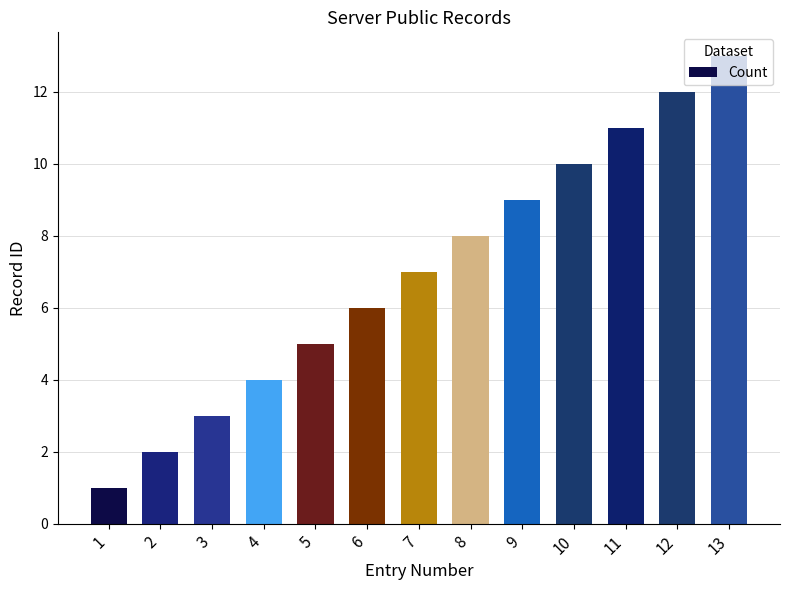

What is the greatest value displayed?

13